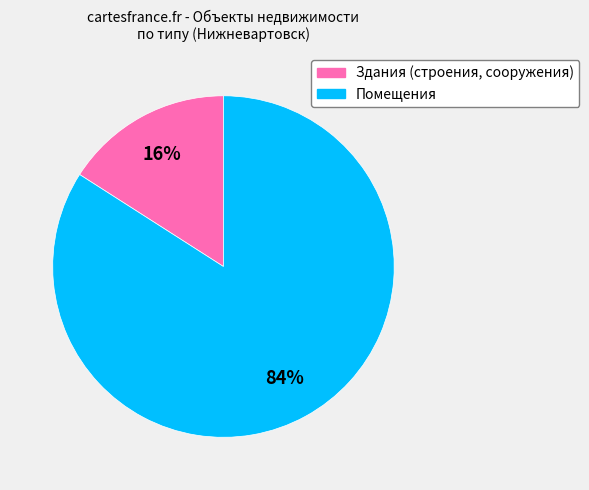

Is the sum of Помещения and Здания (строения, сооружения) greater than half?

Yes